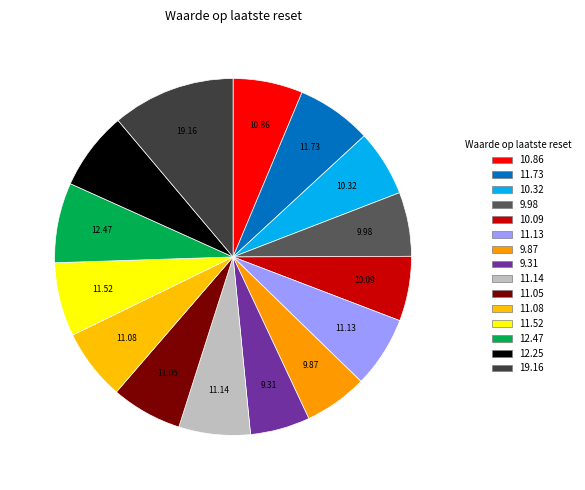

Does any single category account for the majority?

No